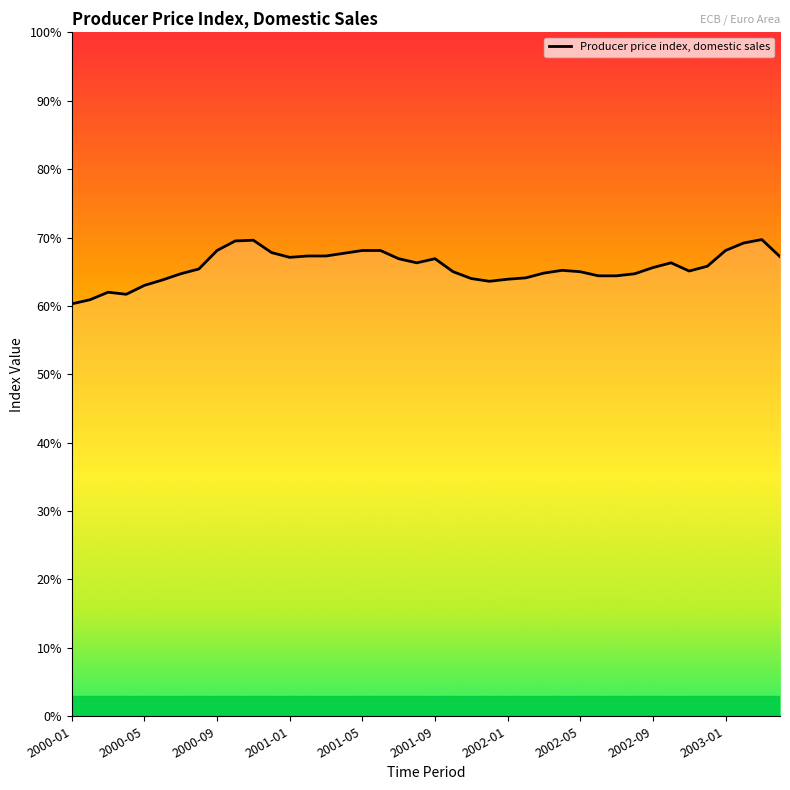

What is the maximum value shown in the chart?

69.7